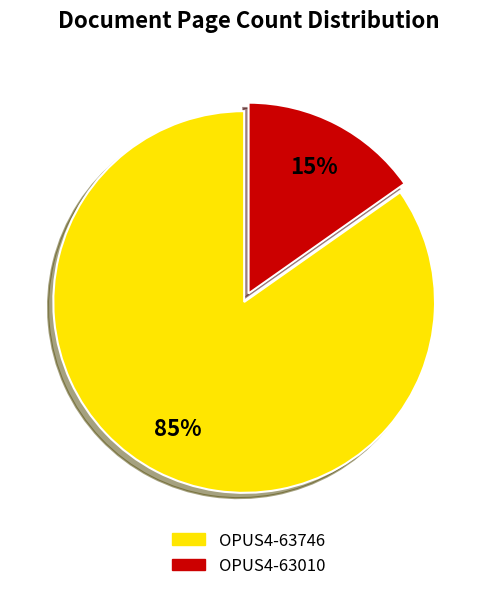

The OPUS4-63746 slice represents 85% of the pie. True or false?

True